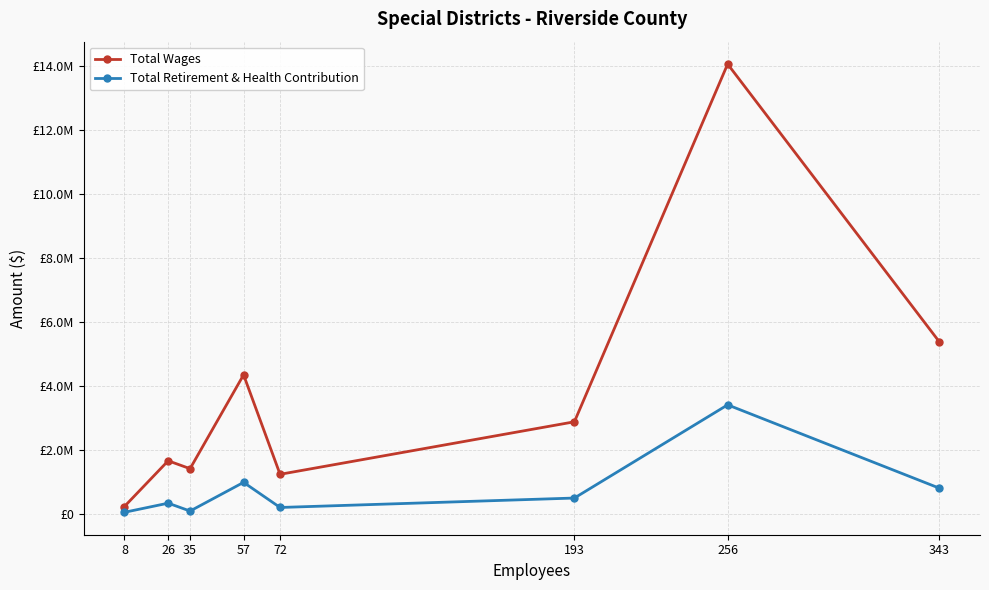

True or false: Total Retirement & Health Contribution and Total Wages cross at least once.

False